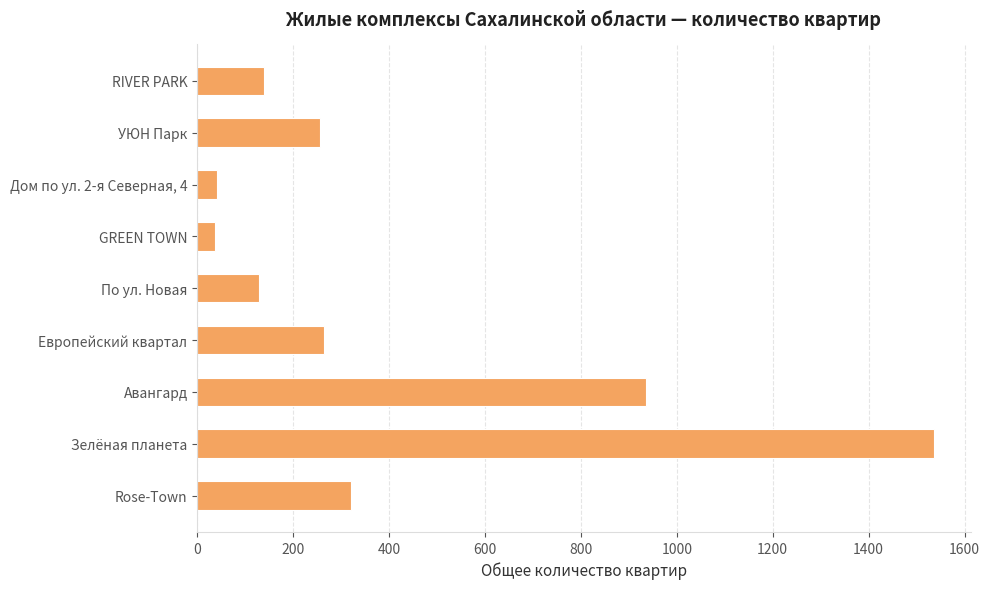

Does the chart contain stacked bars?

No